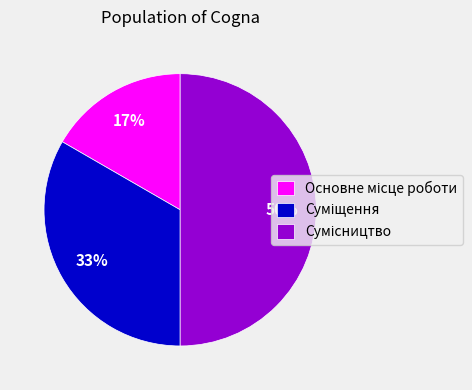

To the nearest percent, what is the difference between the largest and smallest slice percentages?

33%